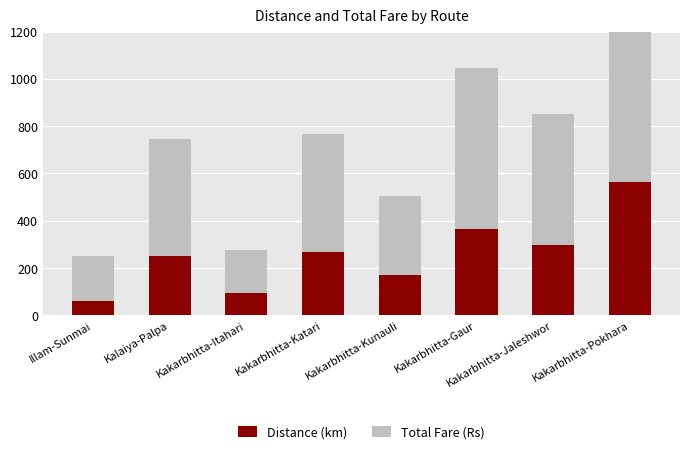

Which label corresponds to the smallest value in the chart?

Illam-Sunmai